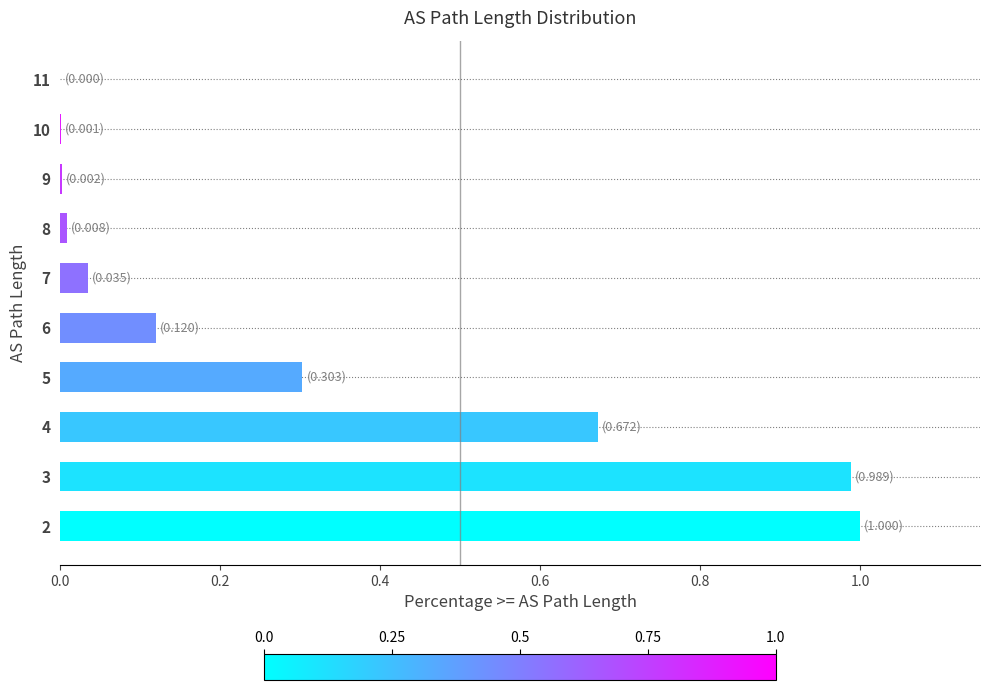

The chart shows a value of 0.5 at 5. True or false?

False